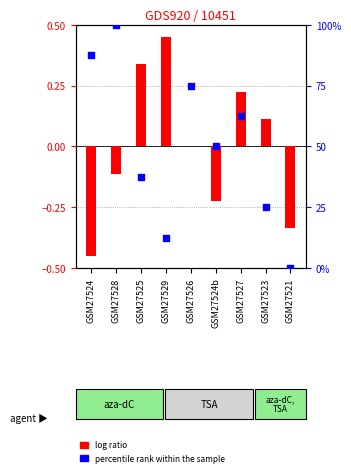

At which category is the sum across all series the highest?

GSM27528